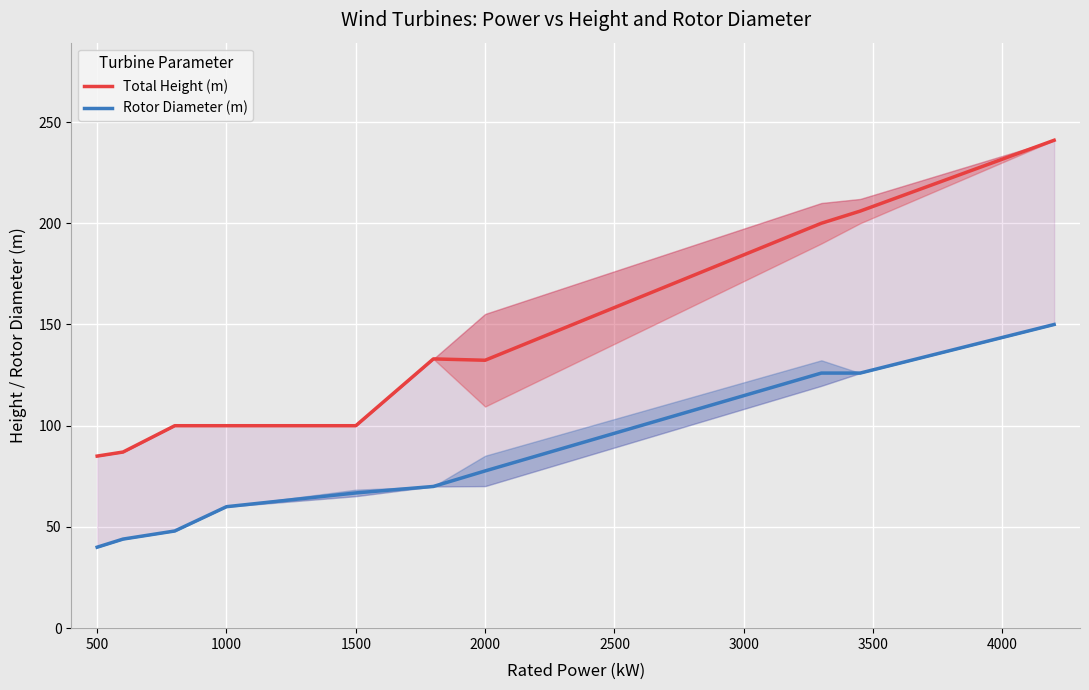

Is this an area chart (filled region under the line)?

No